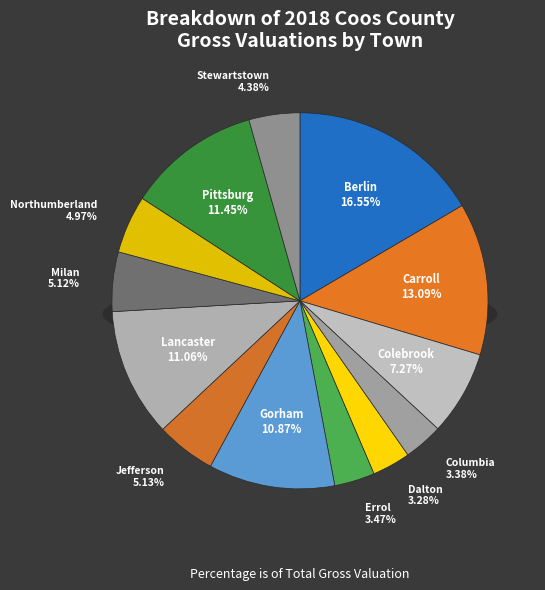

What is the largest slice in the pie chart?

Berlin